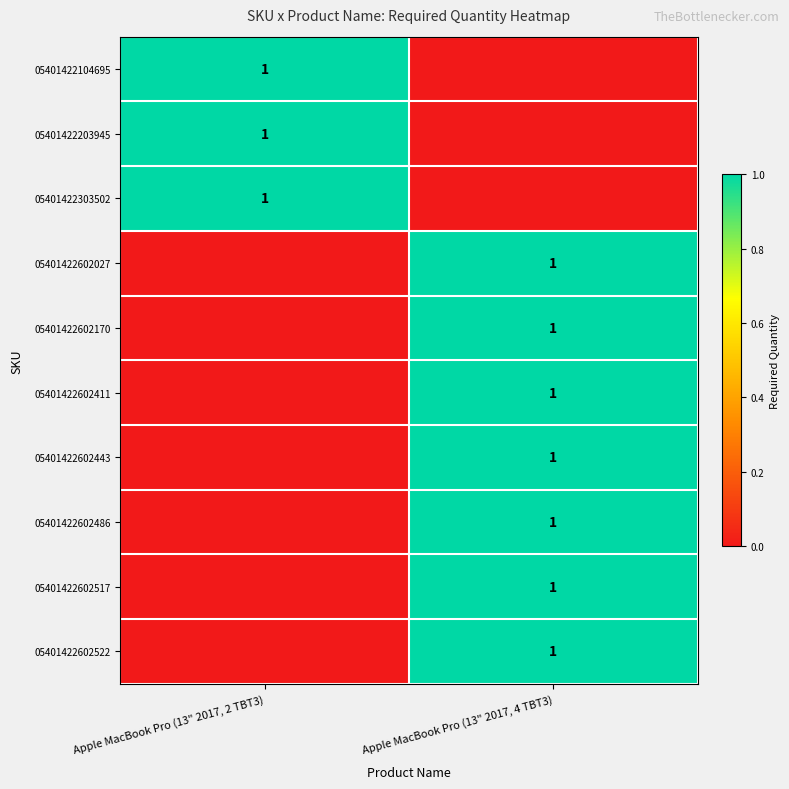

True or false: 05401422602522 has a value of 1 at Apple MacBook Pro (13" 2017, 4 TBT3).

True